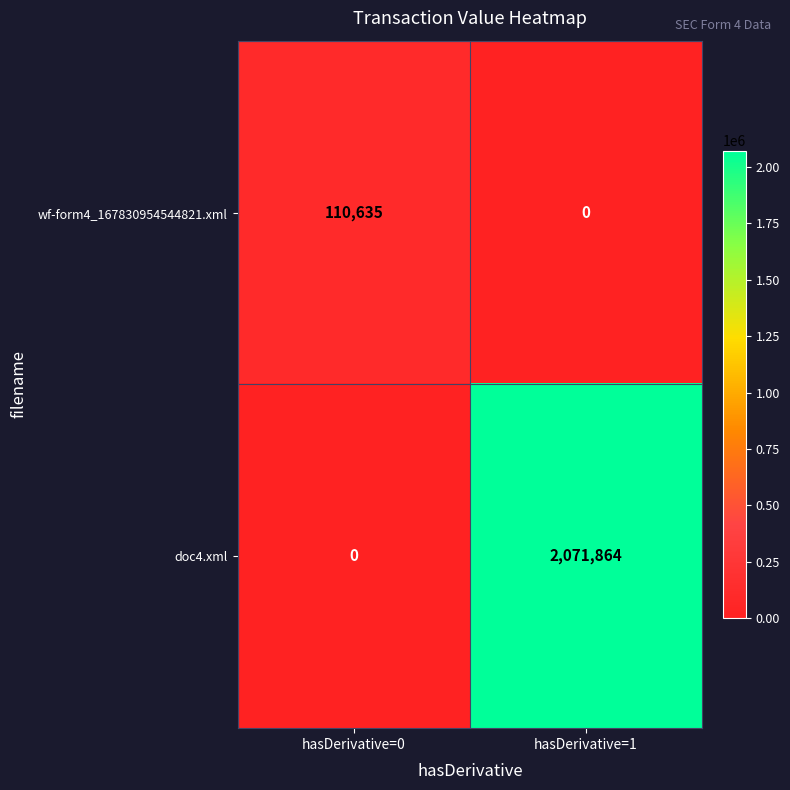

What is the difference between the wf-form4_167830954544821.xml values at hasDerivative=0 and hasDerivative=1?

110635